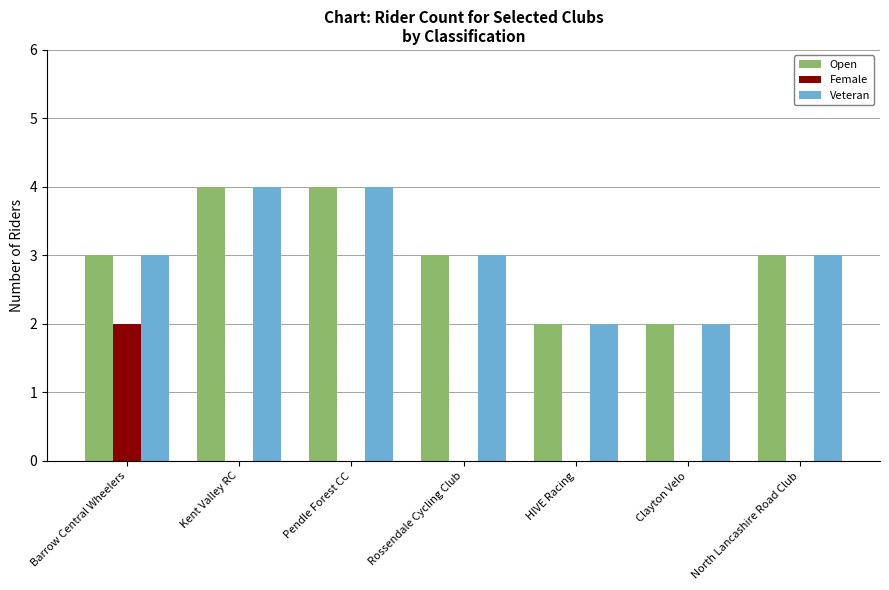

Reading left to right, extract all data points from this chart.

Open: 3	4	4	3	2	2	3
Female: 2	0	0	0	0	0	0
Veteran: 3	4	4	3	2	2	3